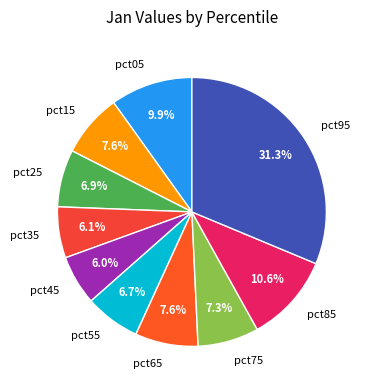

What is the largest slice in the pie chart?

pct95